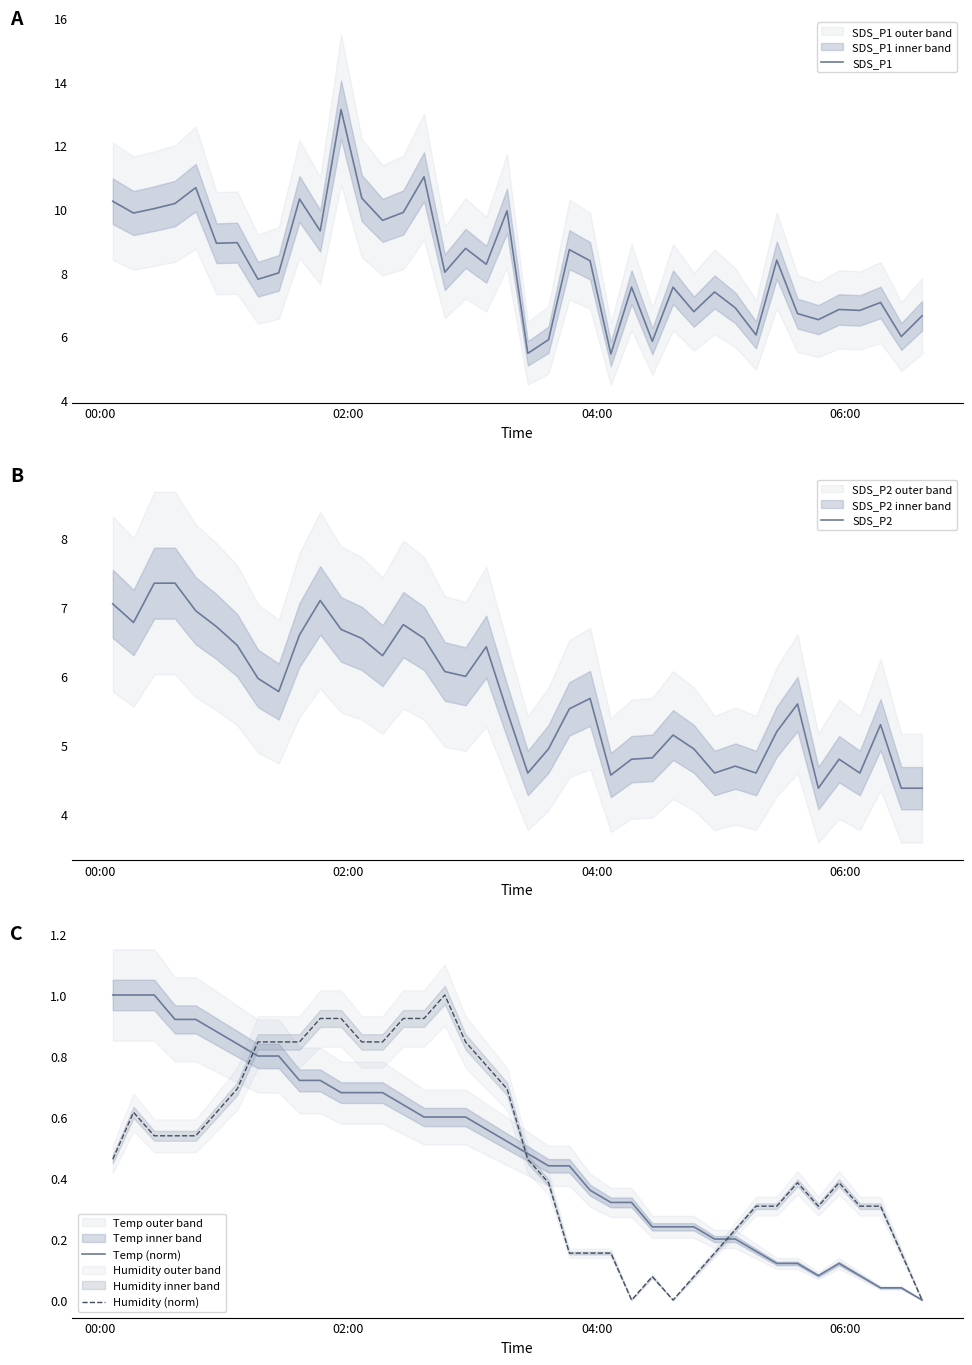

What is the lowest value of the SDS_P1 series?

5.5